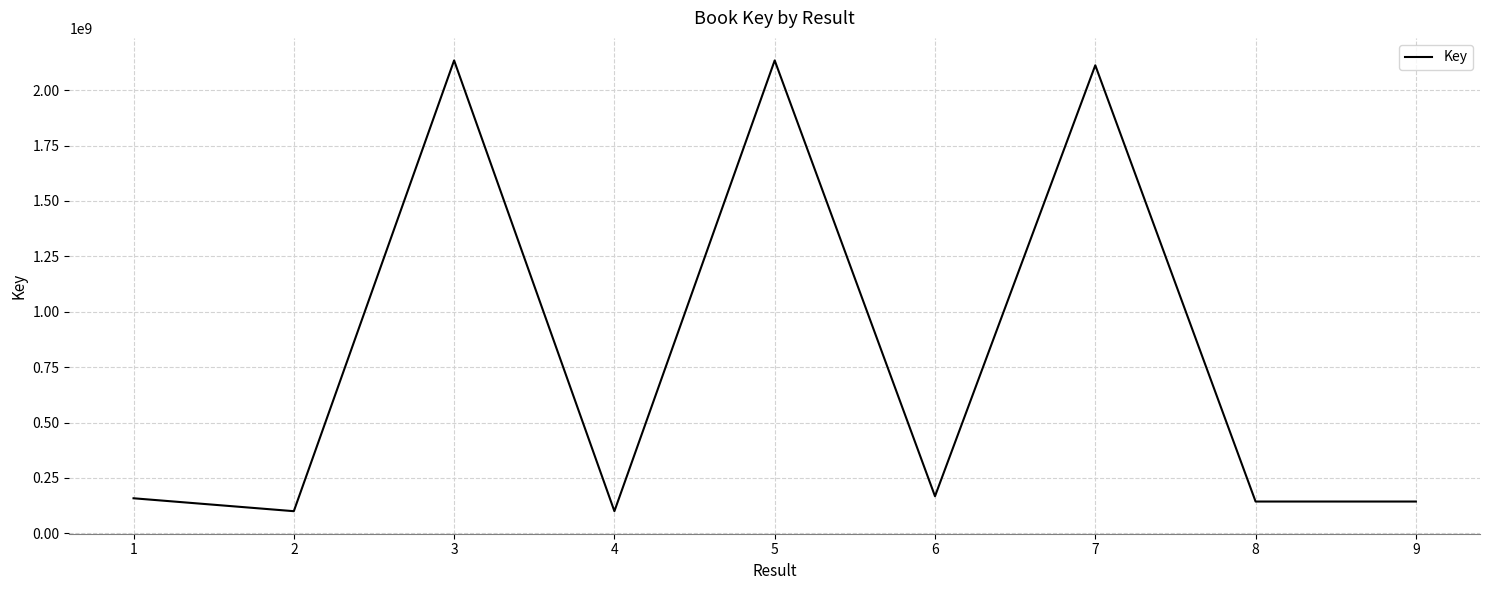

Between 5 and 8, which is larger?

5